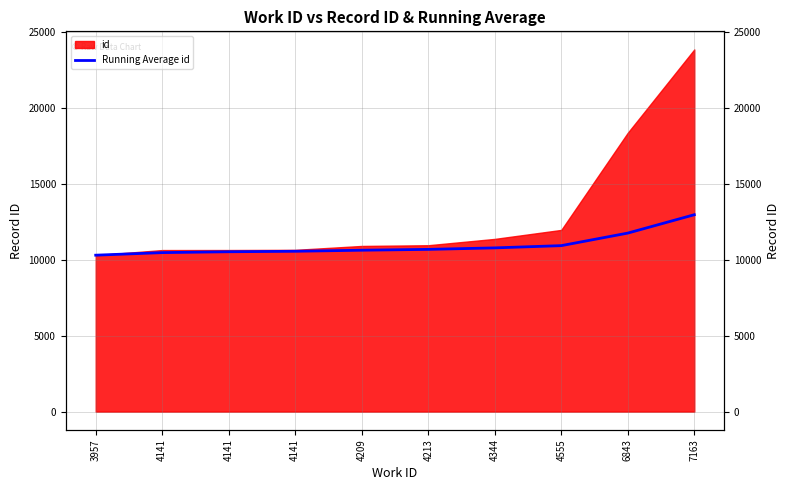

List the labels in order of value, largest first.

7163, 6843, 4555, 4344, 4213, 4209, 4141, 4141, 4141, 3957